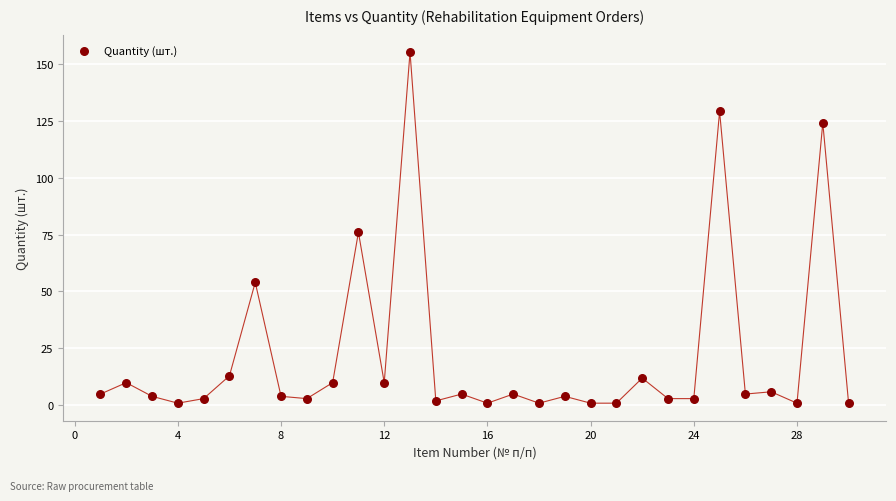

What Y value in the scatter plot is closest to 78?

76